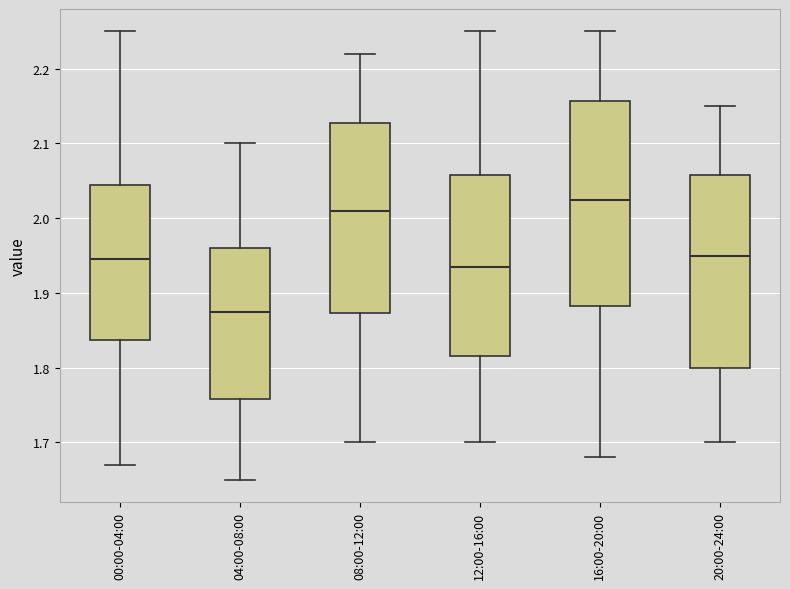

Which box's median line is the highest?

16:00-20:00